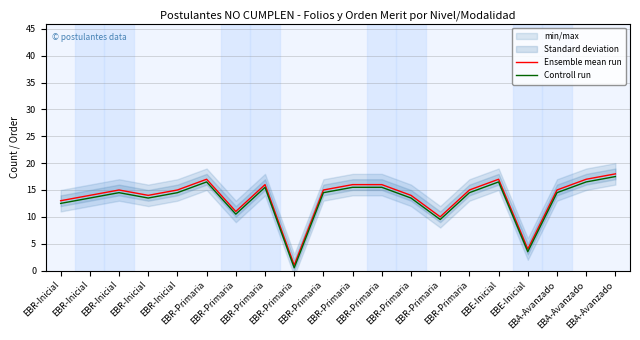

What is the sum of the Controll run values at EBR-Inicial and EBR-Primaria?

28.0